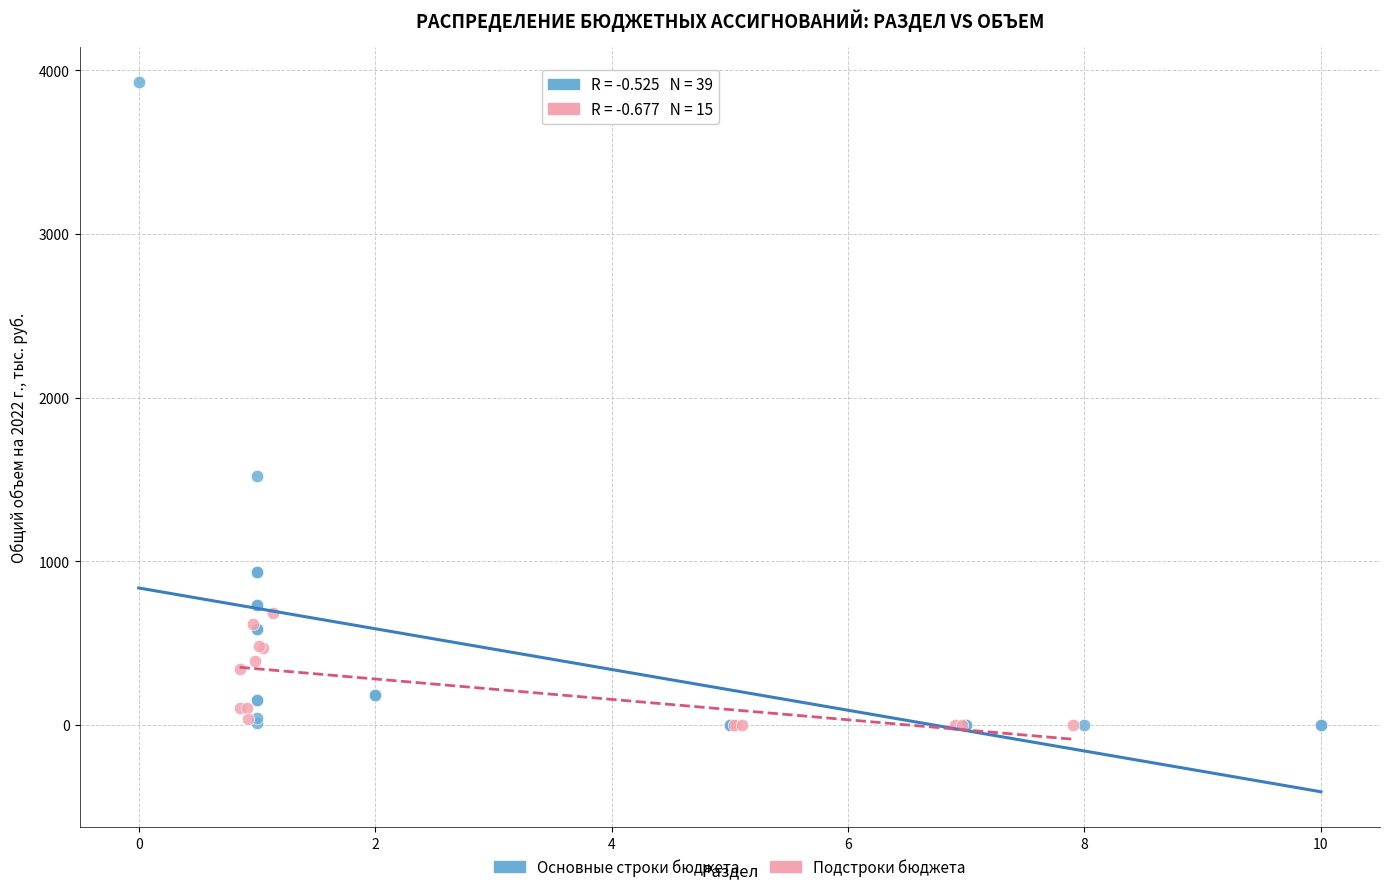

Which series reaches the maximum Y coordinate?

Основные строки бюджета